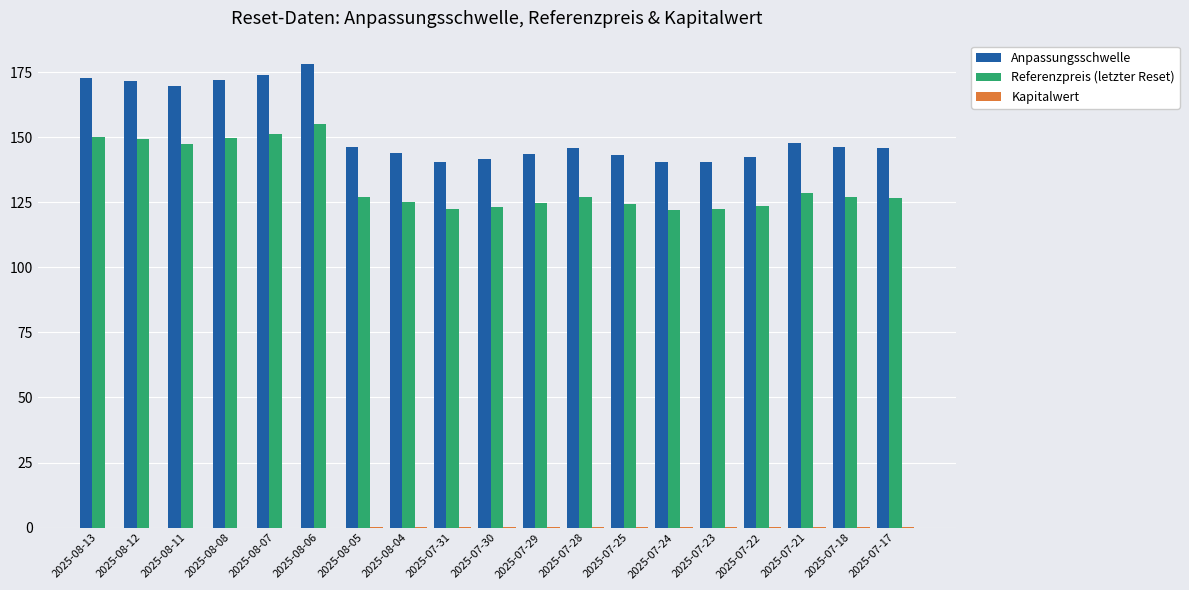

What is the spread (max minus min) of values at 2025-08-11?

169.6